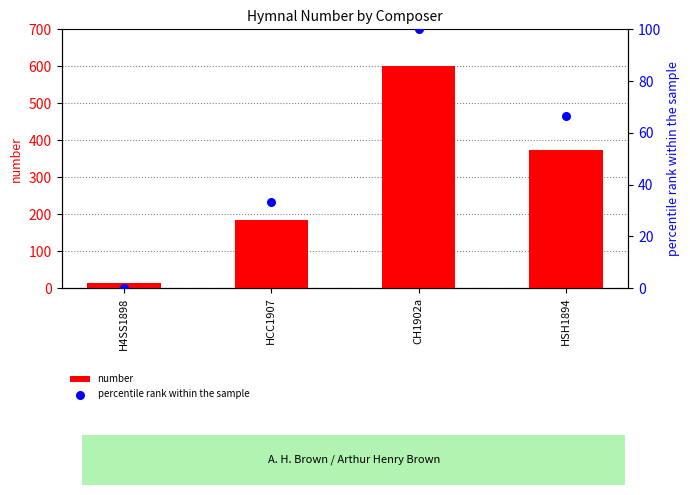

At which category is the sum across all series the highest?

CH1902a